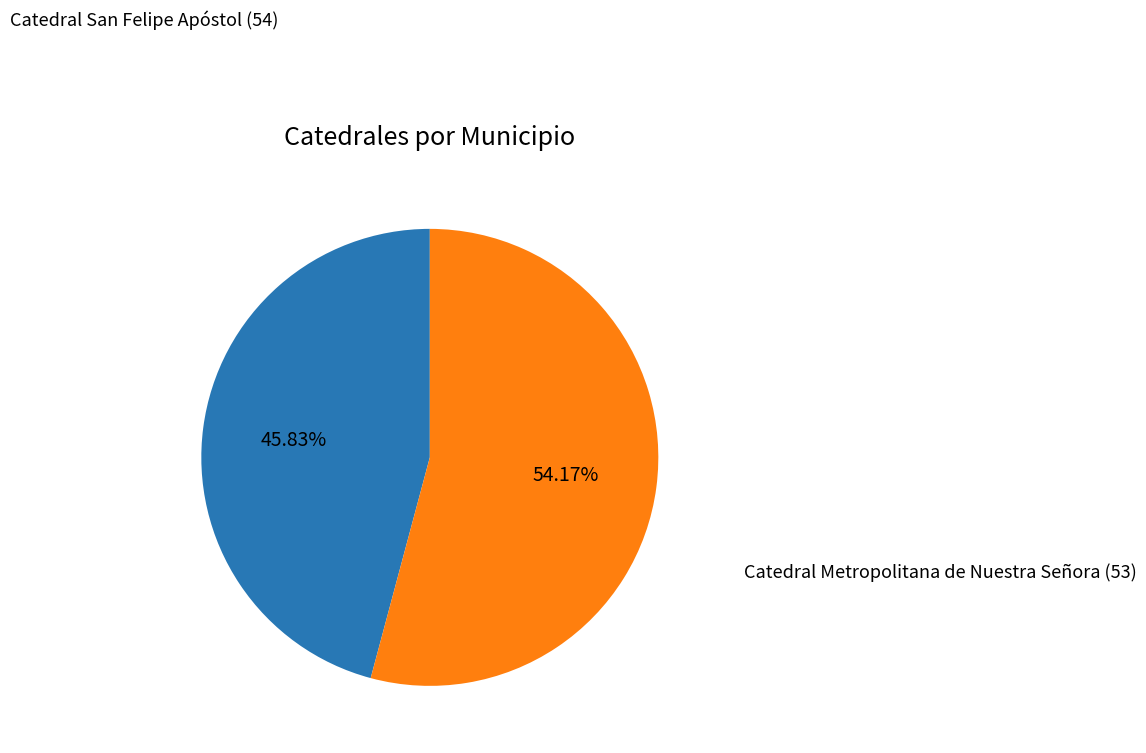

Is there any slice that represents more than half of the pie?

Yes